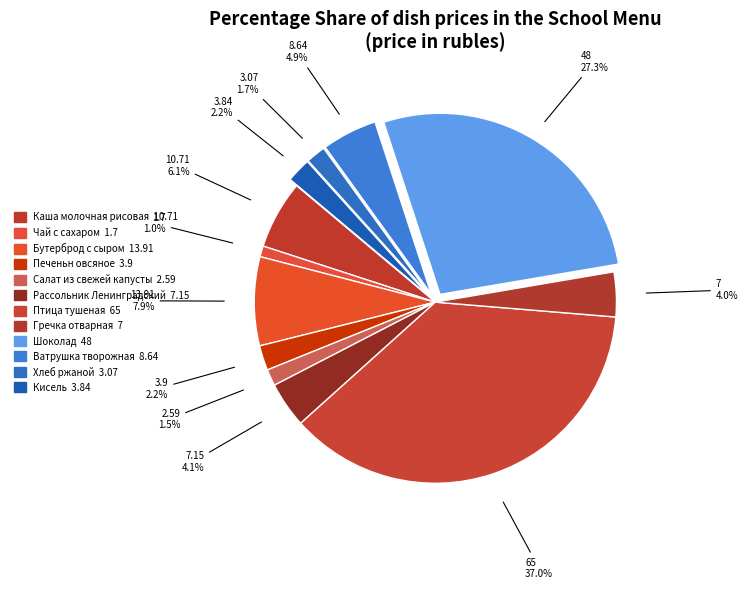

How many slices are in this pie chart?

12